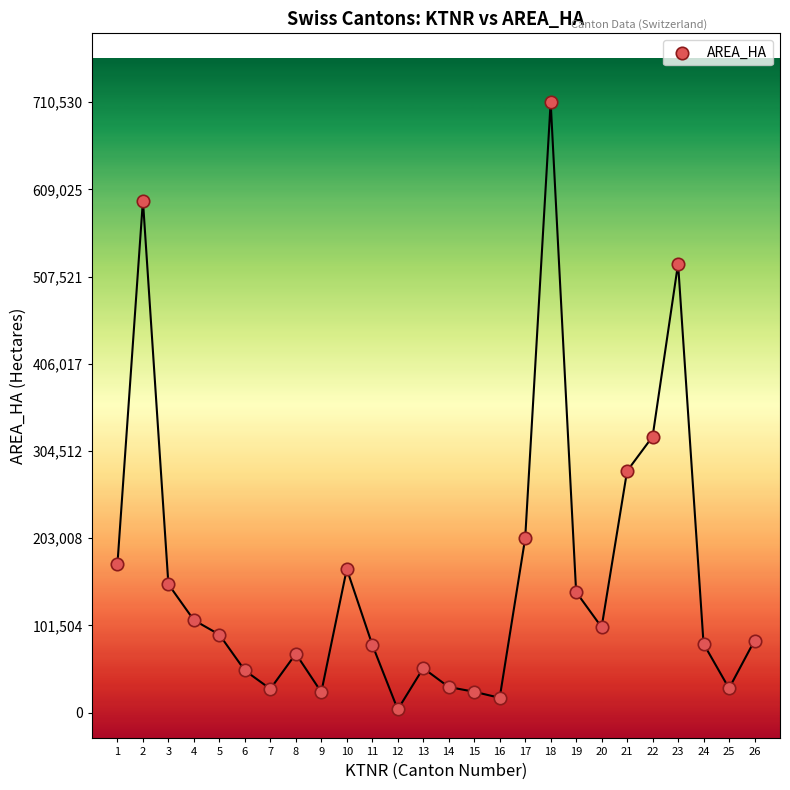

What is the range of Y values (max minus min)?

706835